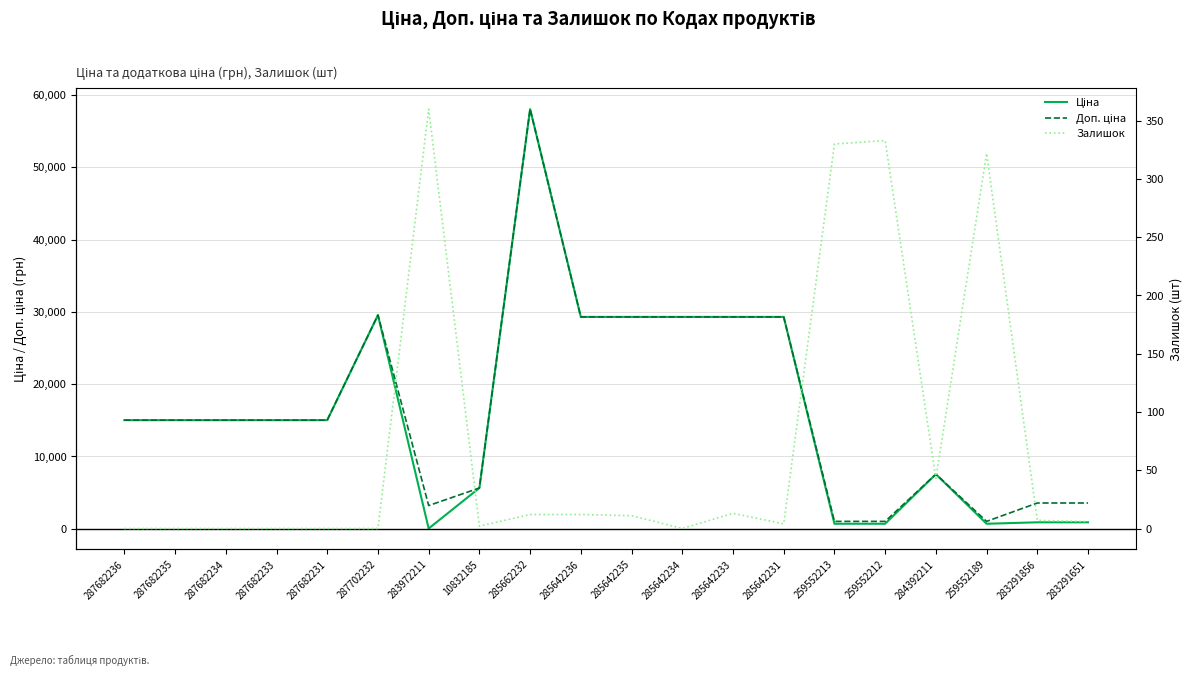

At which label does Доп. ціна first exceed 15019?

287682236